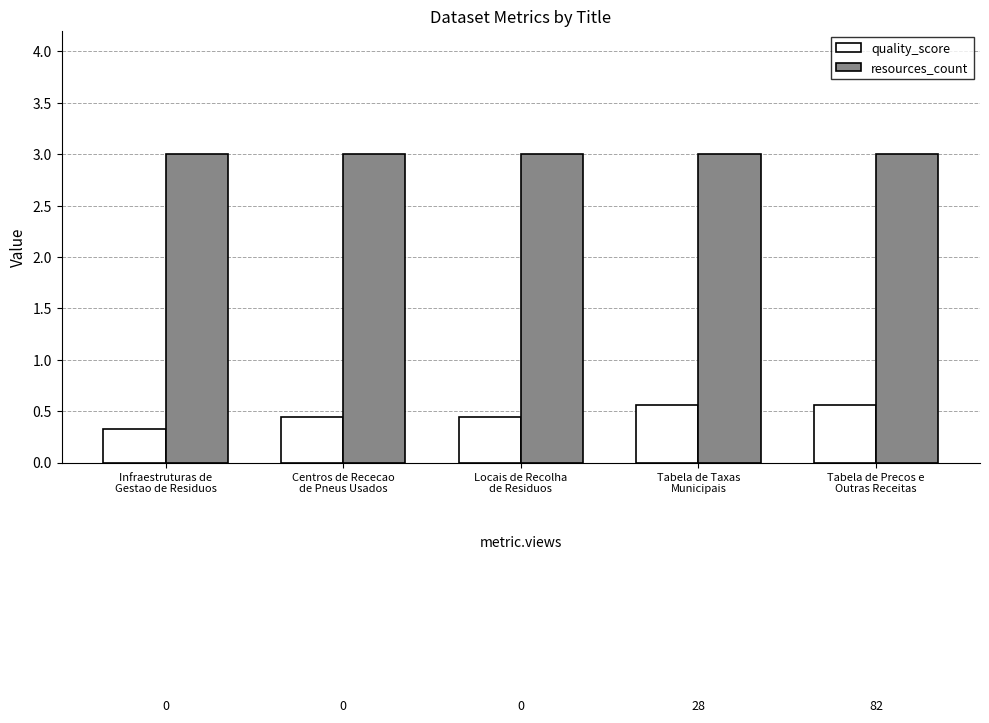

List the series in order of their overall mean, highest first.

resources_count, quality_score